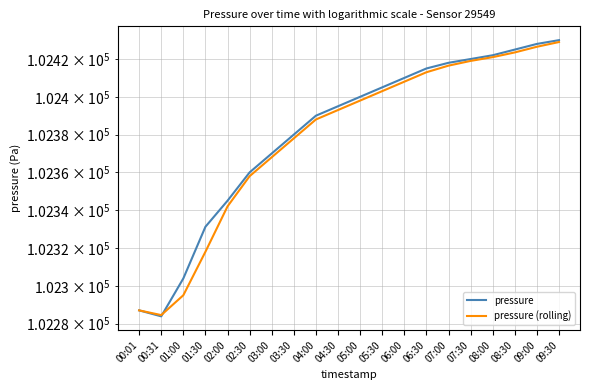

What is the lowest value of the pressure (rolling) series?

102284.5